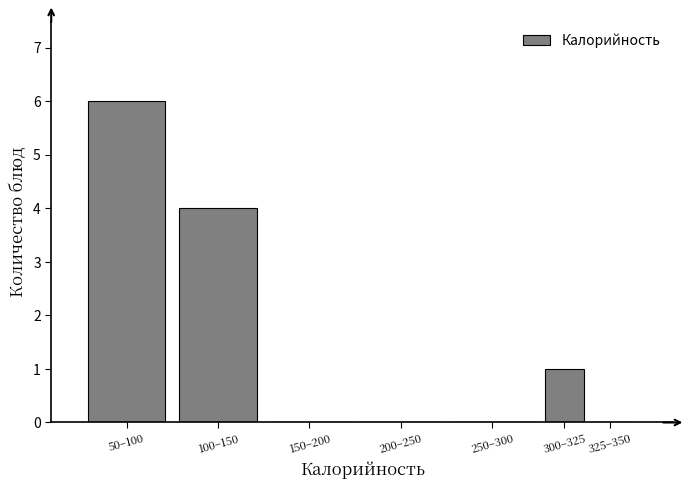

Reading left to right, extract all data points from this chart.

50–100=6	100–150=4	150–200=0	200–250=0	250–300=0	300–325=1	325–350=0